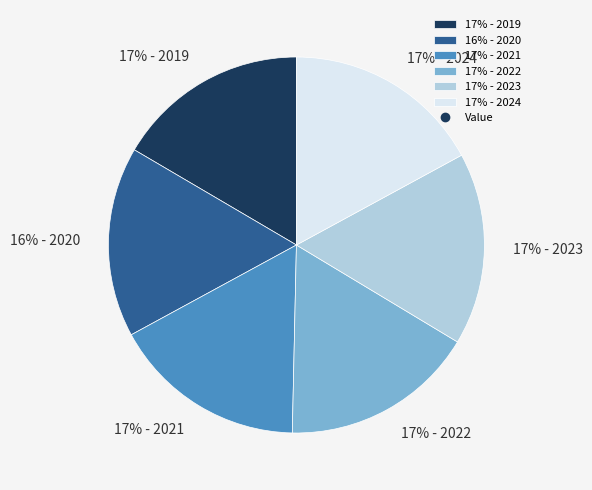

To the nearest percent, what is the average slice percentage?

17%